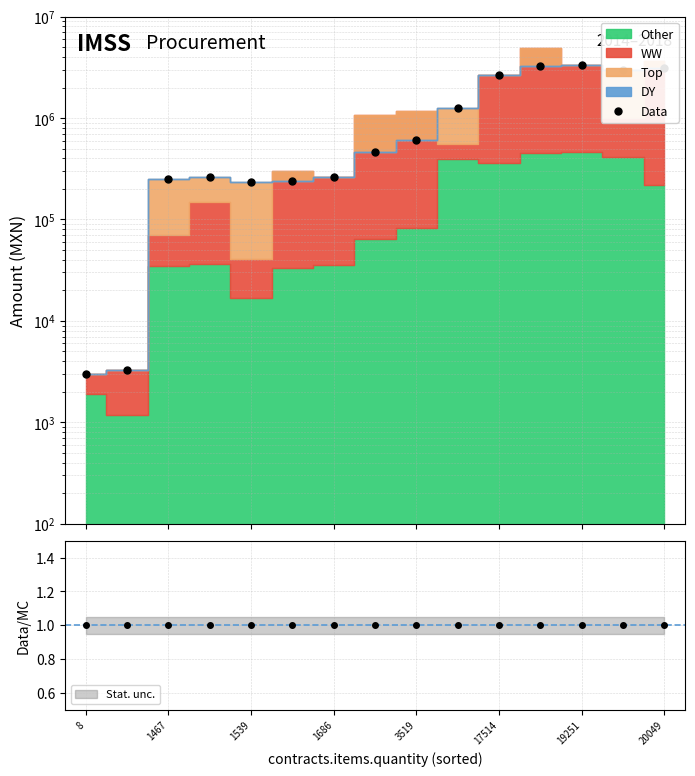

What is the sum of the values at 10 and 20049?

3107621.1